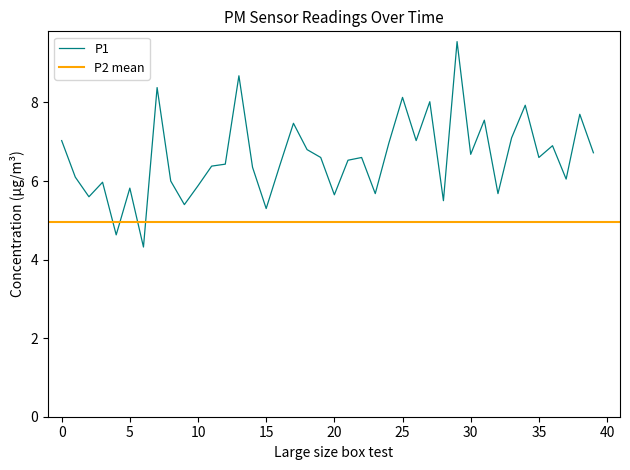

How many points are higher than both their immediate neighbors (excluding endpoints)?

13